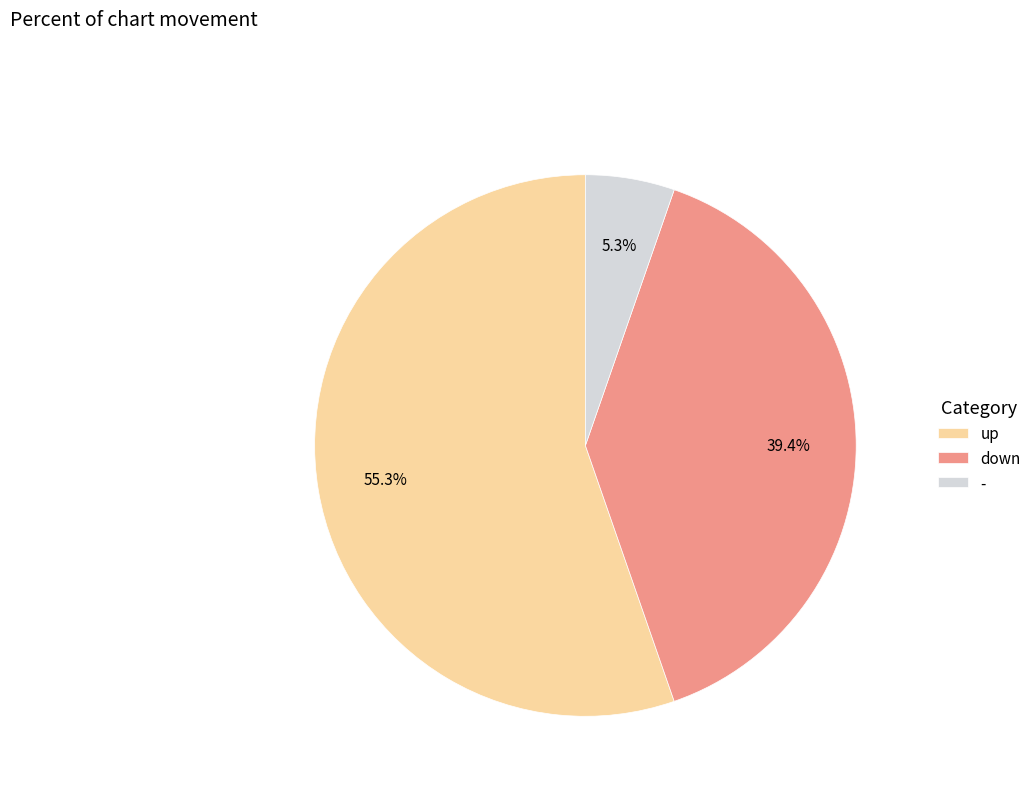

Is it true that up is 44% of the pie?

False